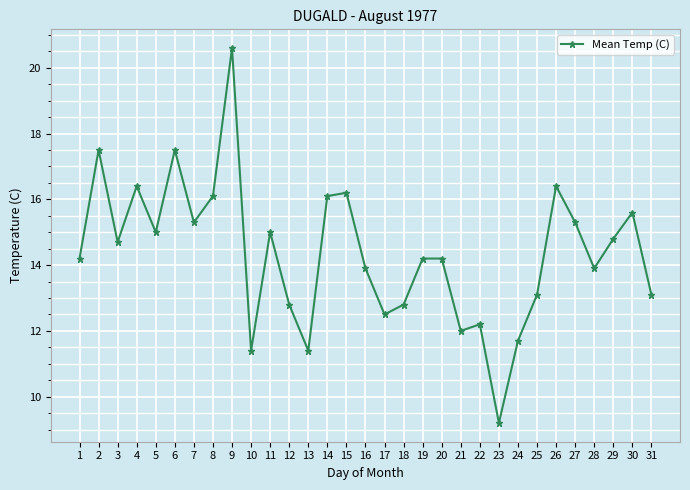

How many distinct data groups are displayed?

1